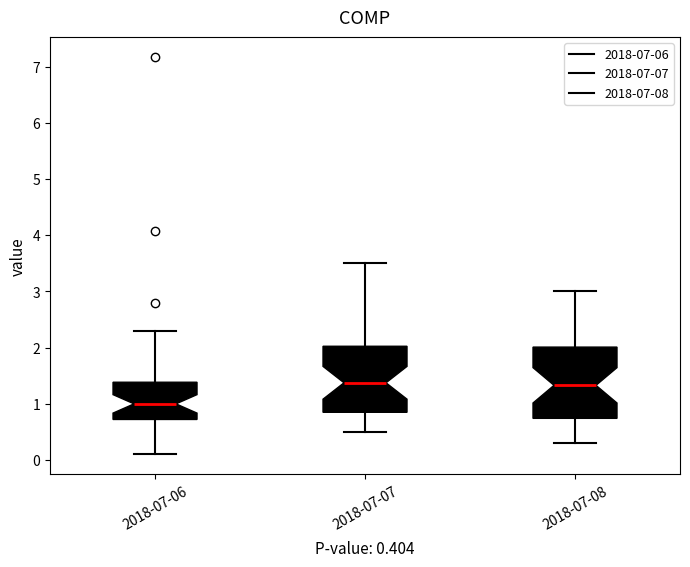

Which box has the lowest median line?

2018-07-06